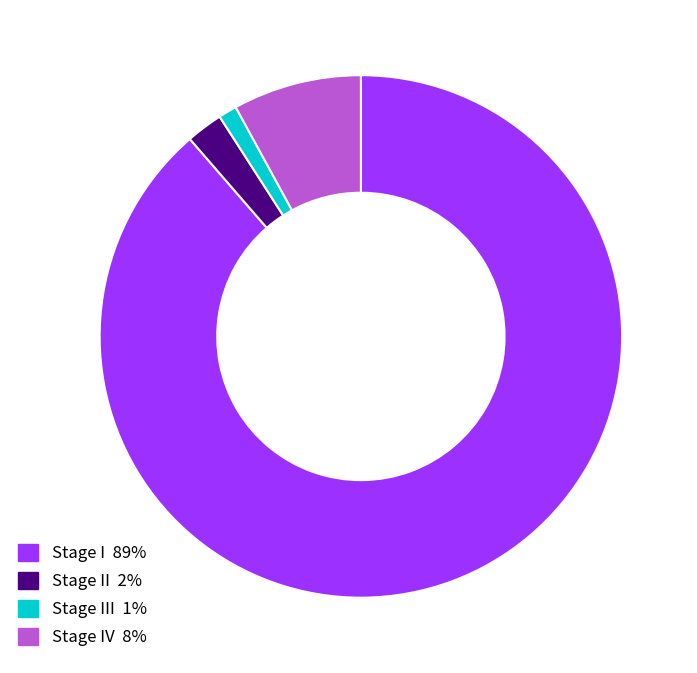

Is there a majority slice in this chart?

Yes